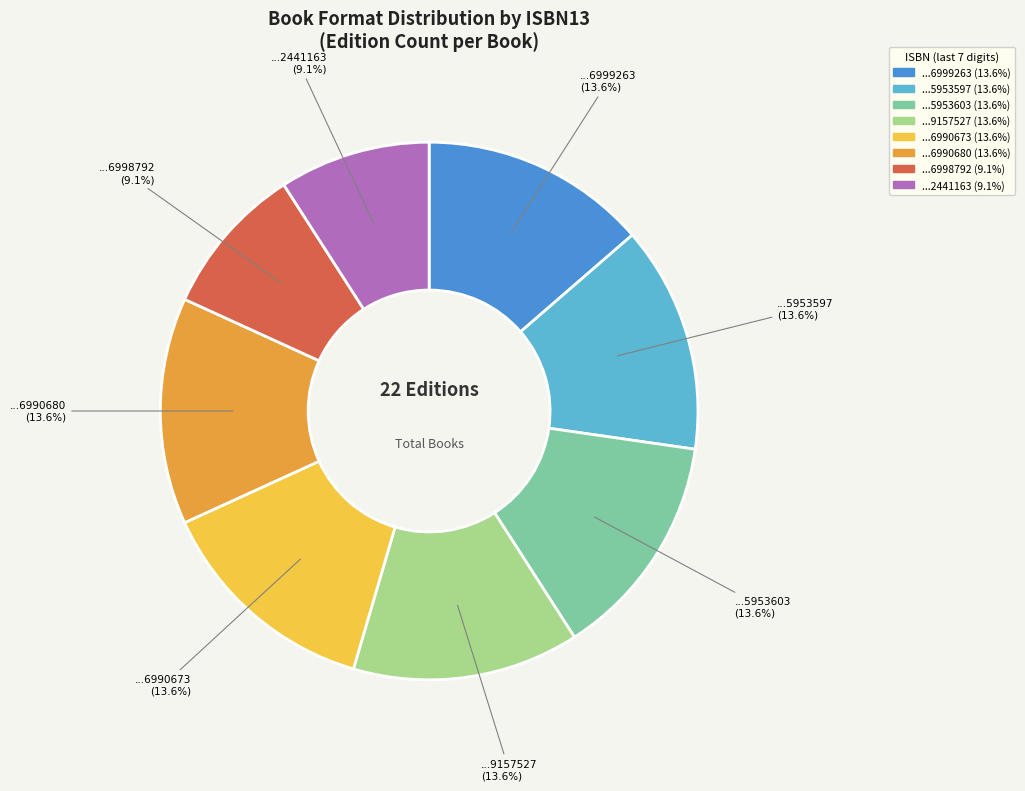

Does any single category account for the majority?

No